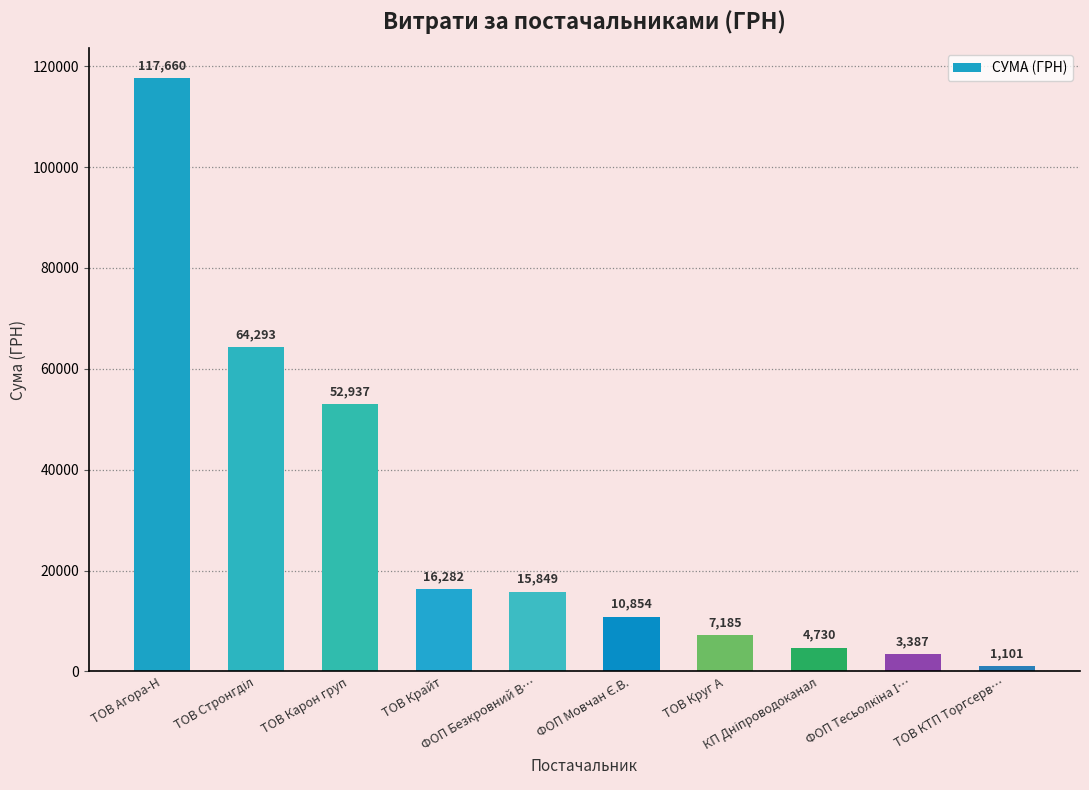

At which category does the chart reach its peak across all series?

ТОВ Агора-Н